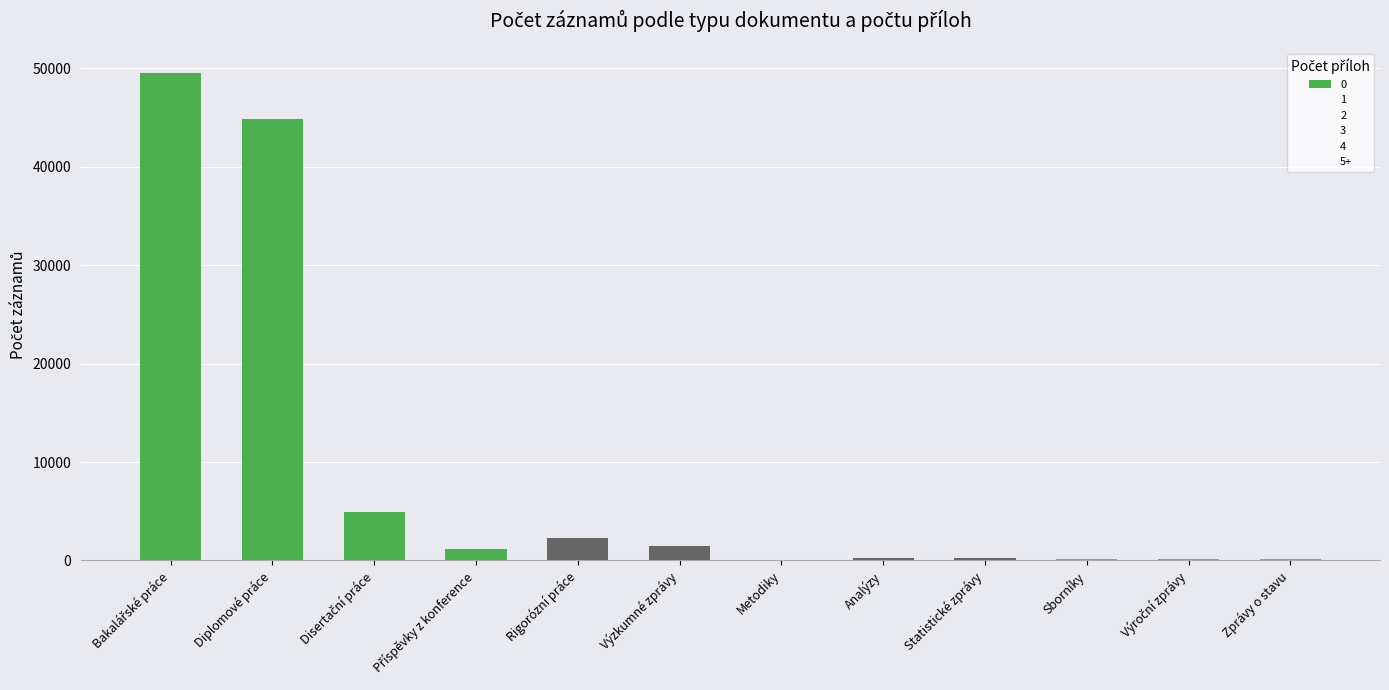

What is the greatest value displayed?

49553